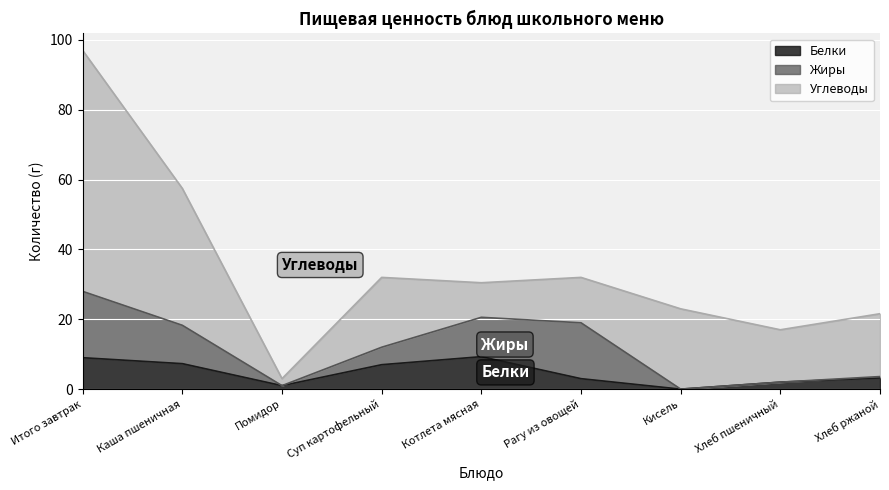

True or false: Жиры has more than 0 interior local peaks.

True